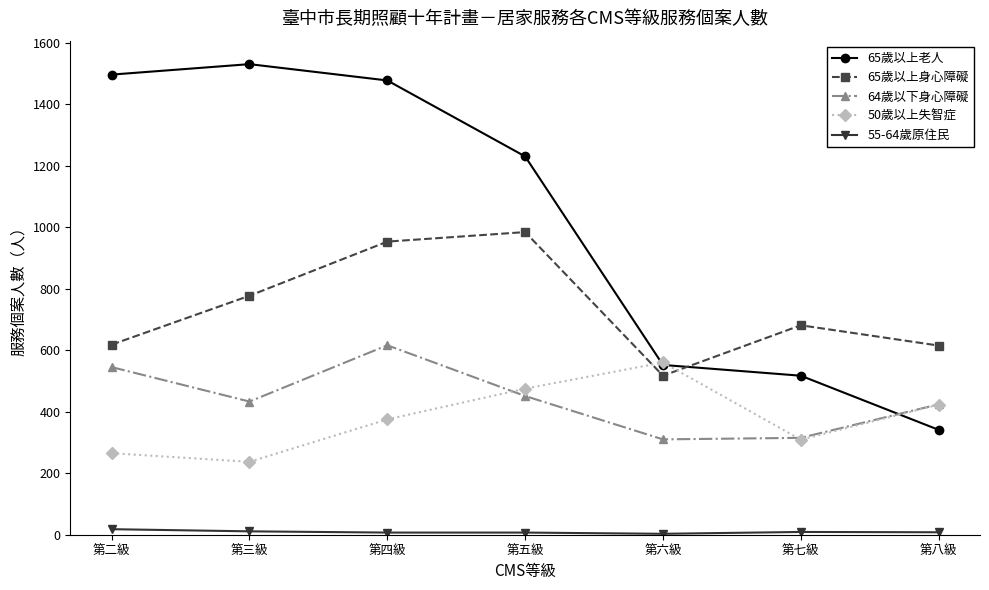

Which series changed the most between 第二級 and 第四級?

65歲以上身心障礙